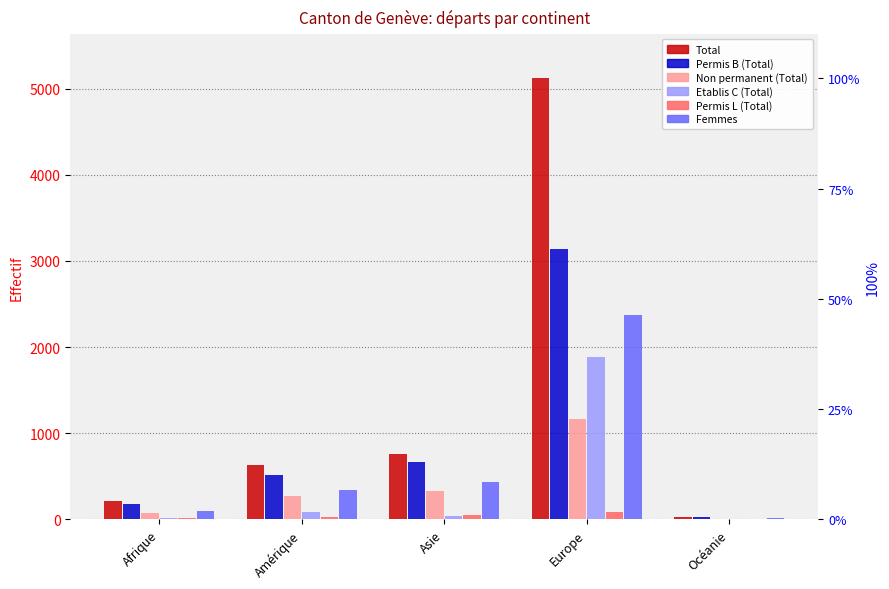

What is the average value of the Non permanent (Total) series?

372